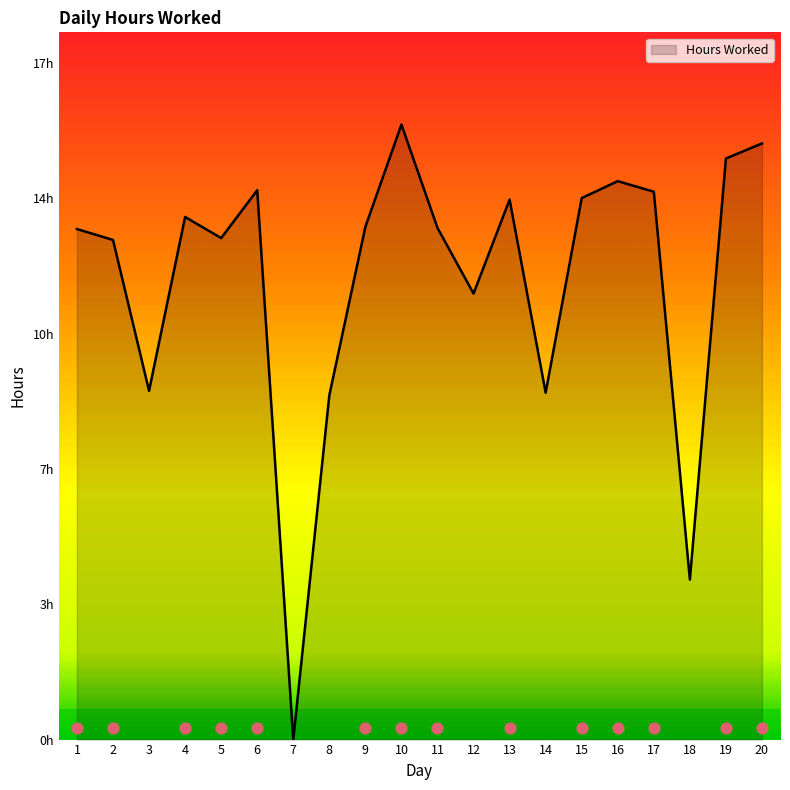

Which has a higher value, 4 or 14?

4